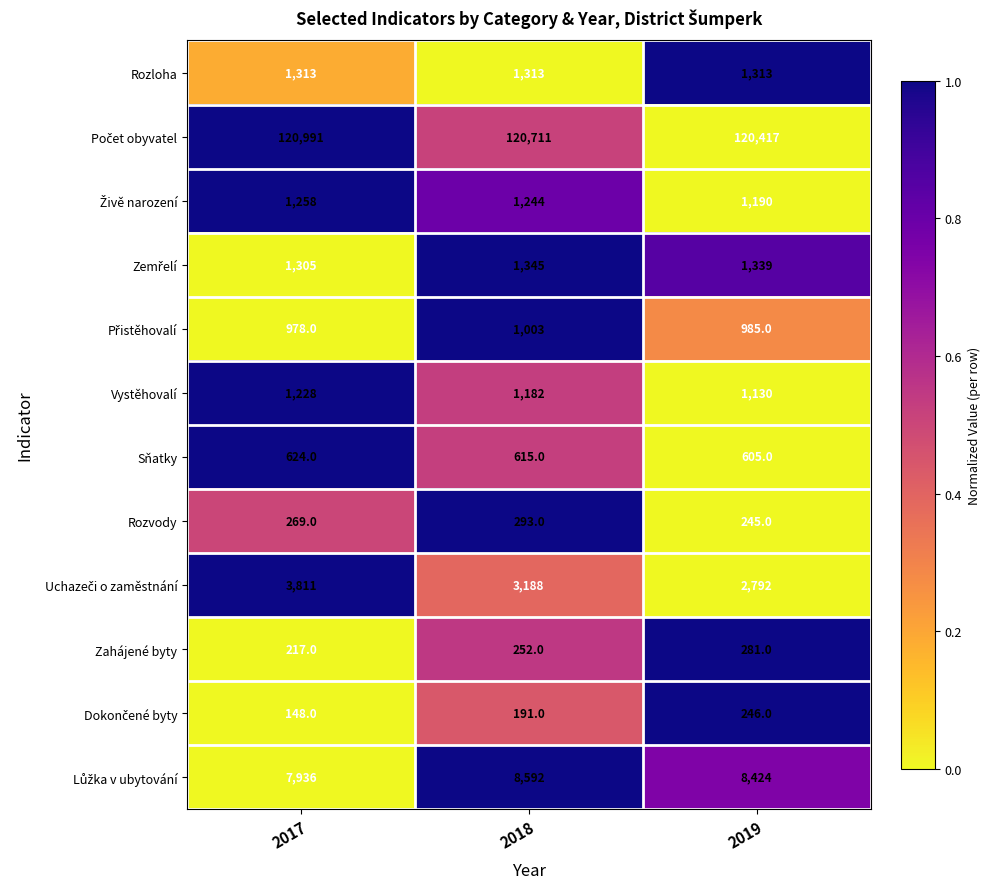

At which category does the chart reach its peak across all series?

2017